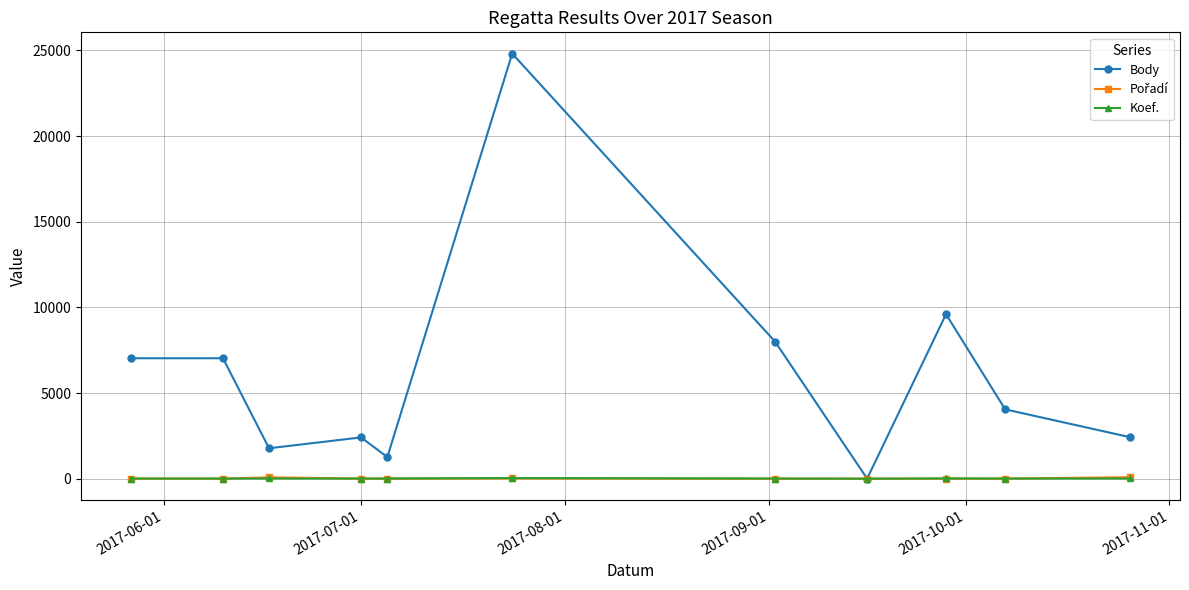

Which series has the largest total across all categories?

Body